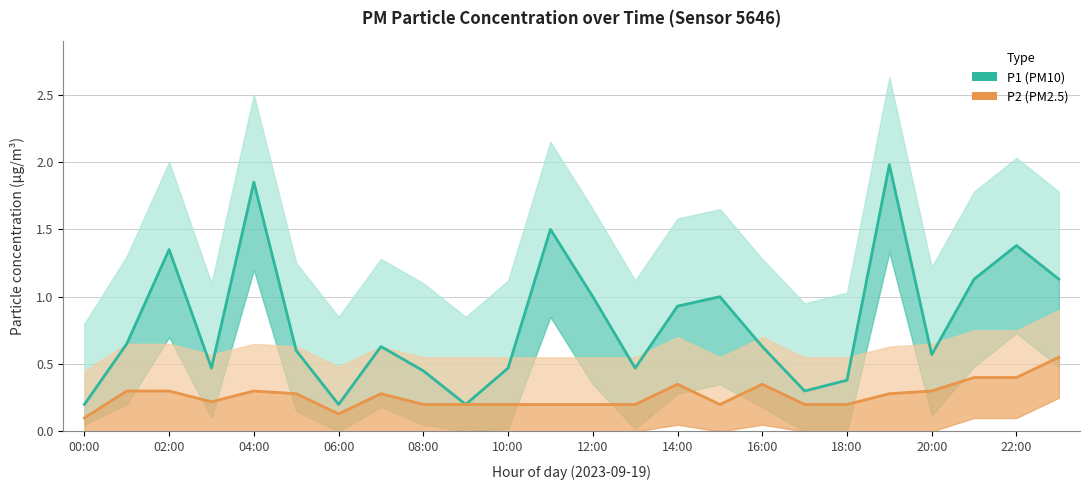

Rank the series by their maximum value, from lowest to highest.

P2 (PM2.5), P1 (PM10)